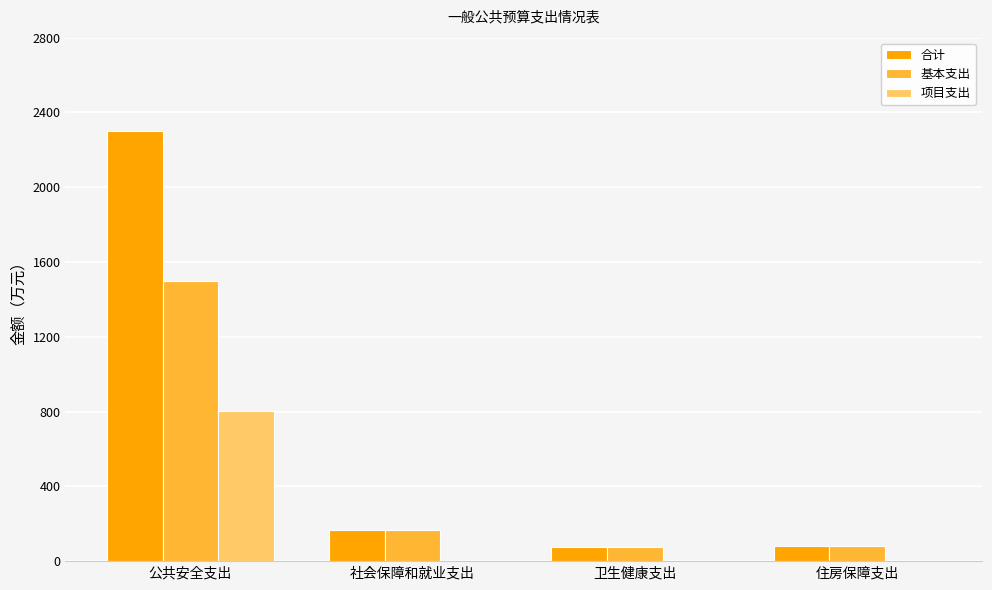

Are the bars grouped side by side (vs. stacked)?

Yes